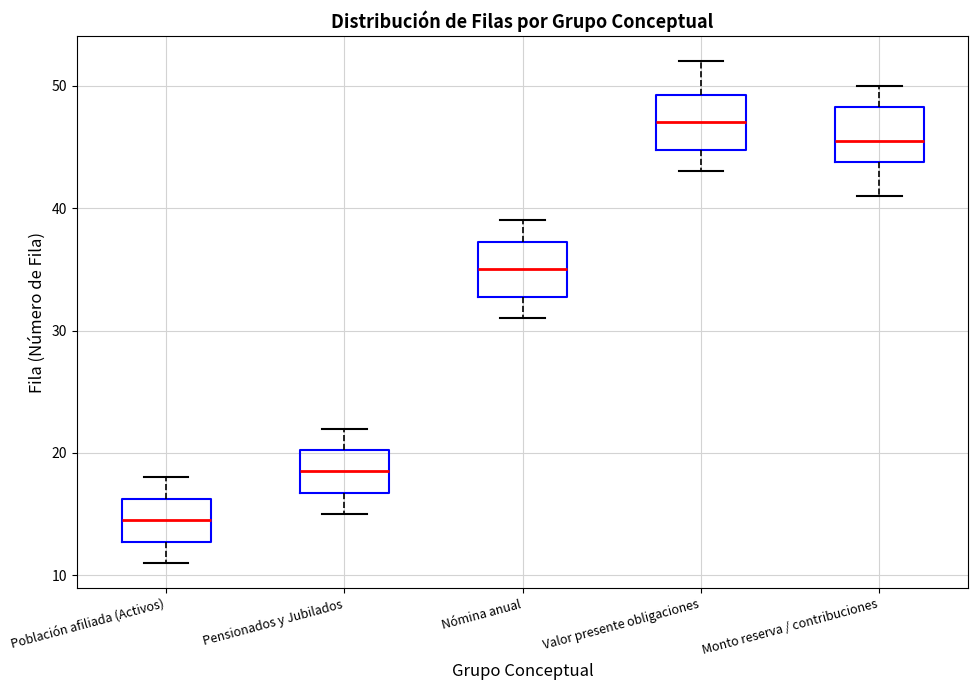

Which box's median line is the highest?

Valor presente obligaciones